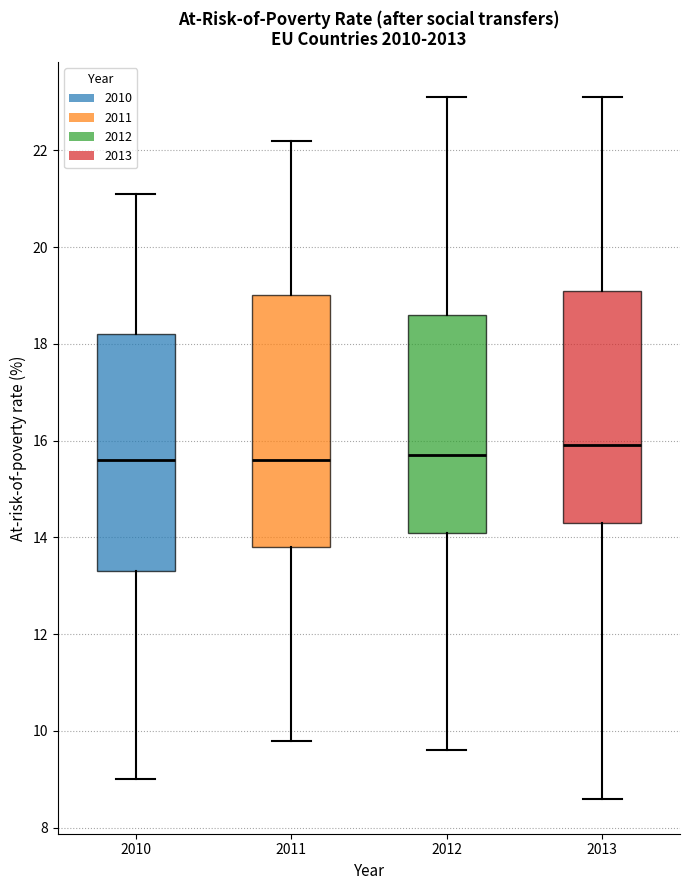

Which box is the tallest, from its lower edge to its upper edge?

2011